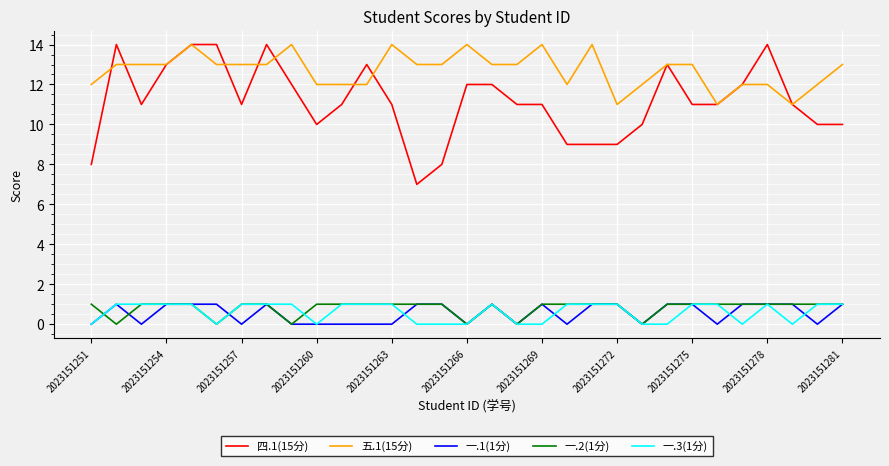

True or false: 一.2(1分) and 四.1(15分) cross at least once.

False